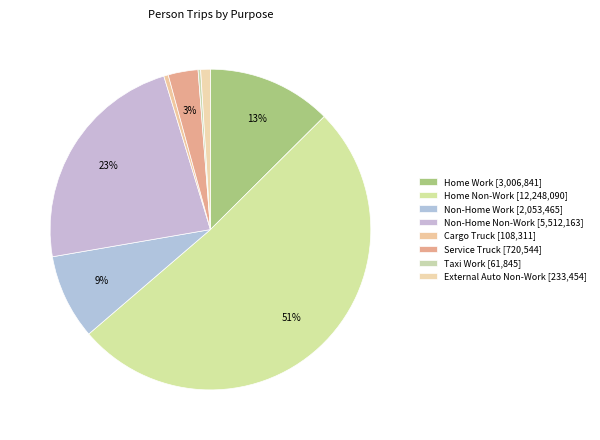

To the nearest percent, what is the average slice percentage?

12%